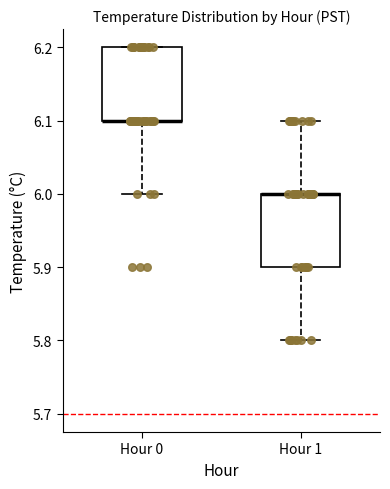

Reading left to right, read every box against the y-axis: the position of its median line, the range the box covers, and the ends of its whiskers. The values are not printed on the chart, so give them approximately, as read against the axis.

Hour 0: median 6.1 (drawn on the box's lower edge), box 6.1 to 6.2, whiskers 6.0 to 6.2
Hour 1: median 6.0 (drawn on the box's upper edge), box 5.9 to 6.0, whiskers 5.8 to 6.1